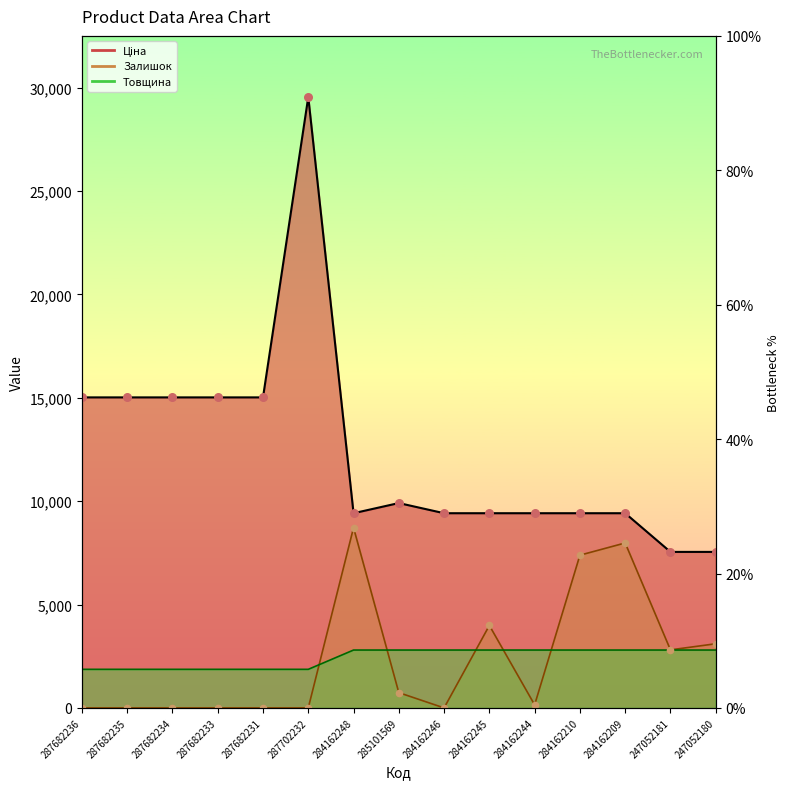

Approximately how many times larger is the value at 284162246 compared to 284162209?

1.0